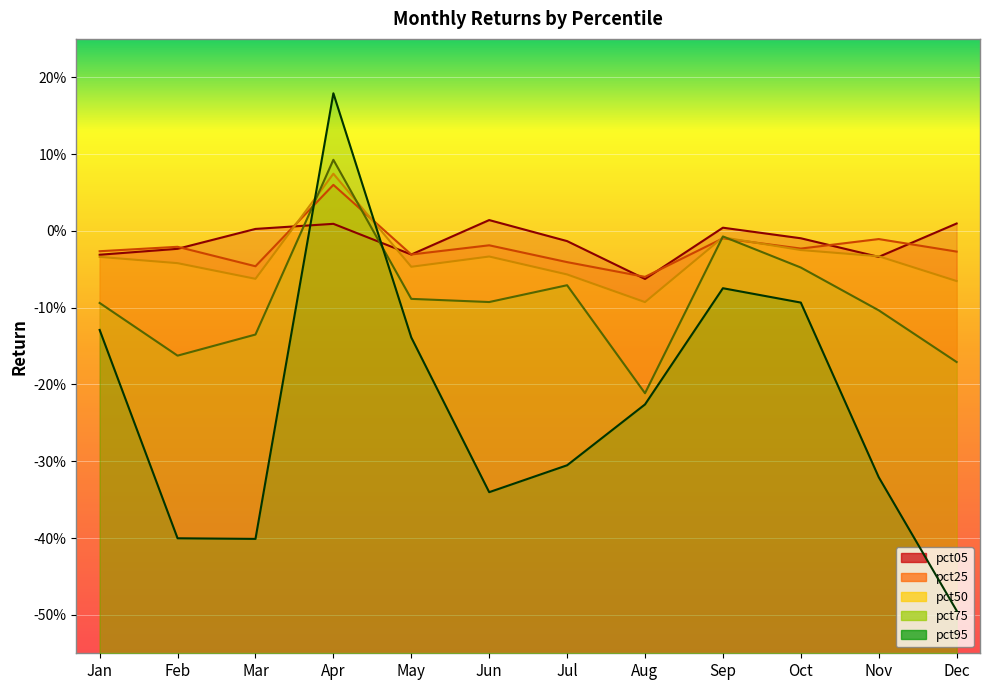

True or false: pct75 has more than 2 points higher than both neighbors.

True